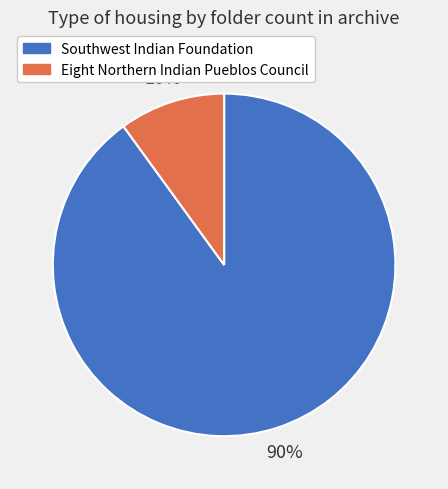

Is the sum of Southwest Indian Foundation and Eight Northern Indian Pueblos Council greater than half?

Yes